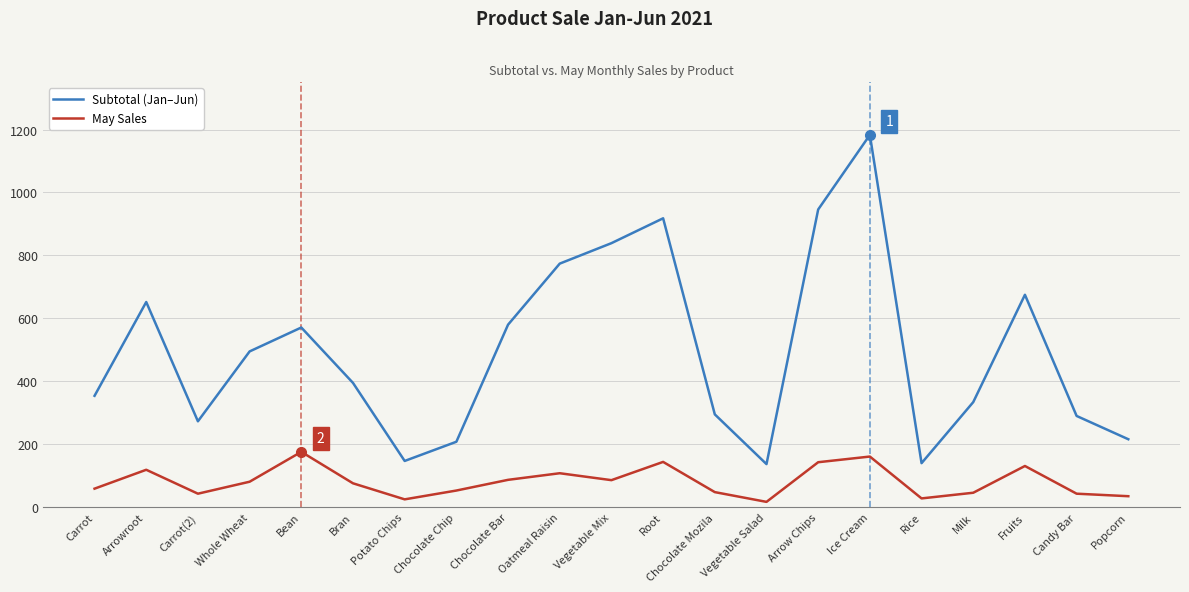

What is the maximum value shown in the chart?

1183